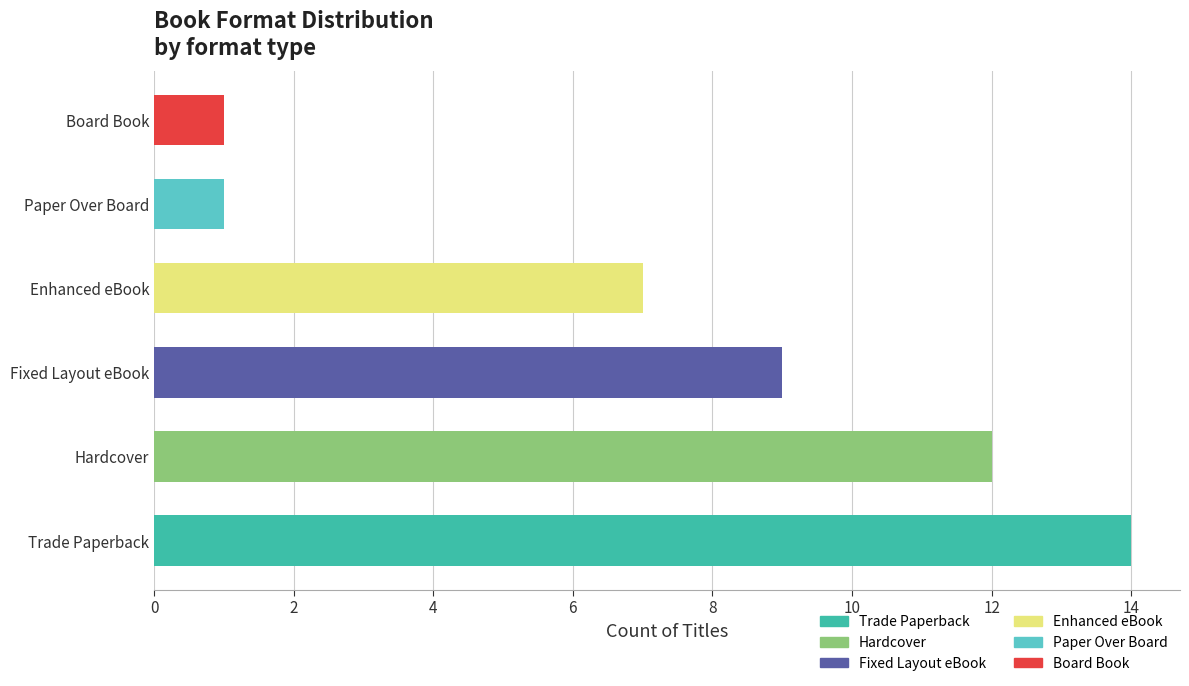

What is the difference between the maximum and minimum values?

13